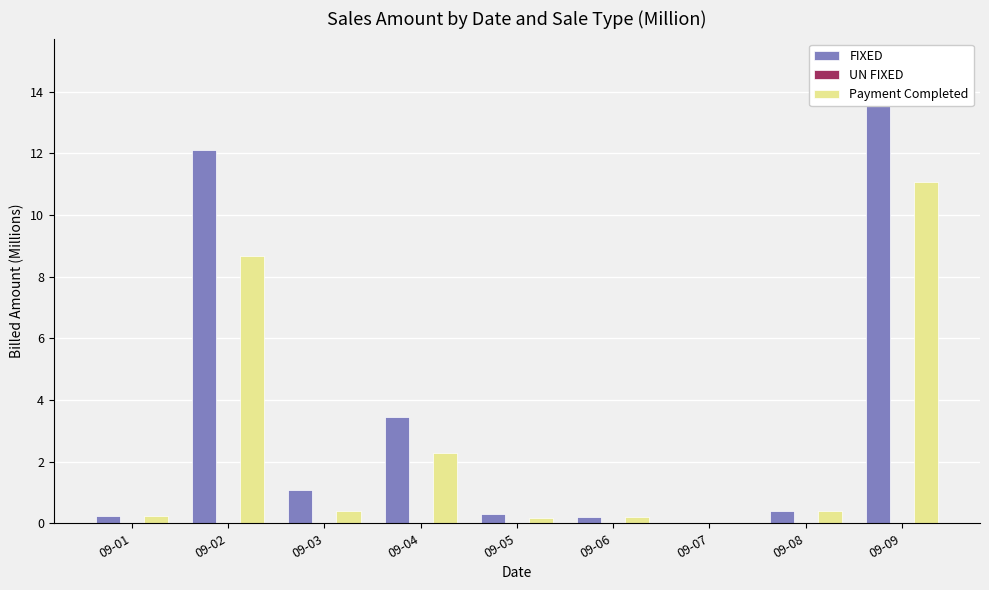

Are the bars horizontal?

No